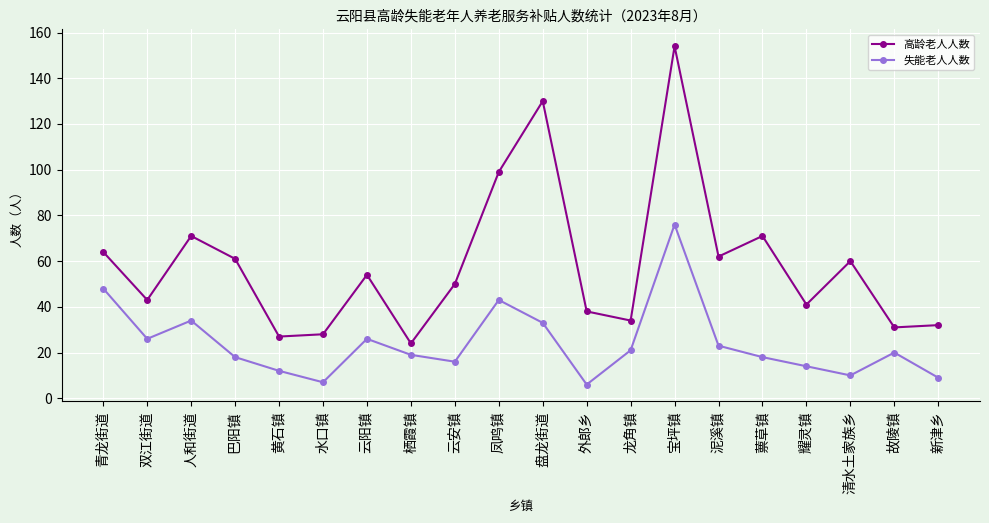

What is the highest value of the 高龄老人人数 series?

154